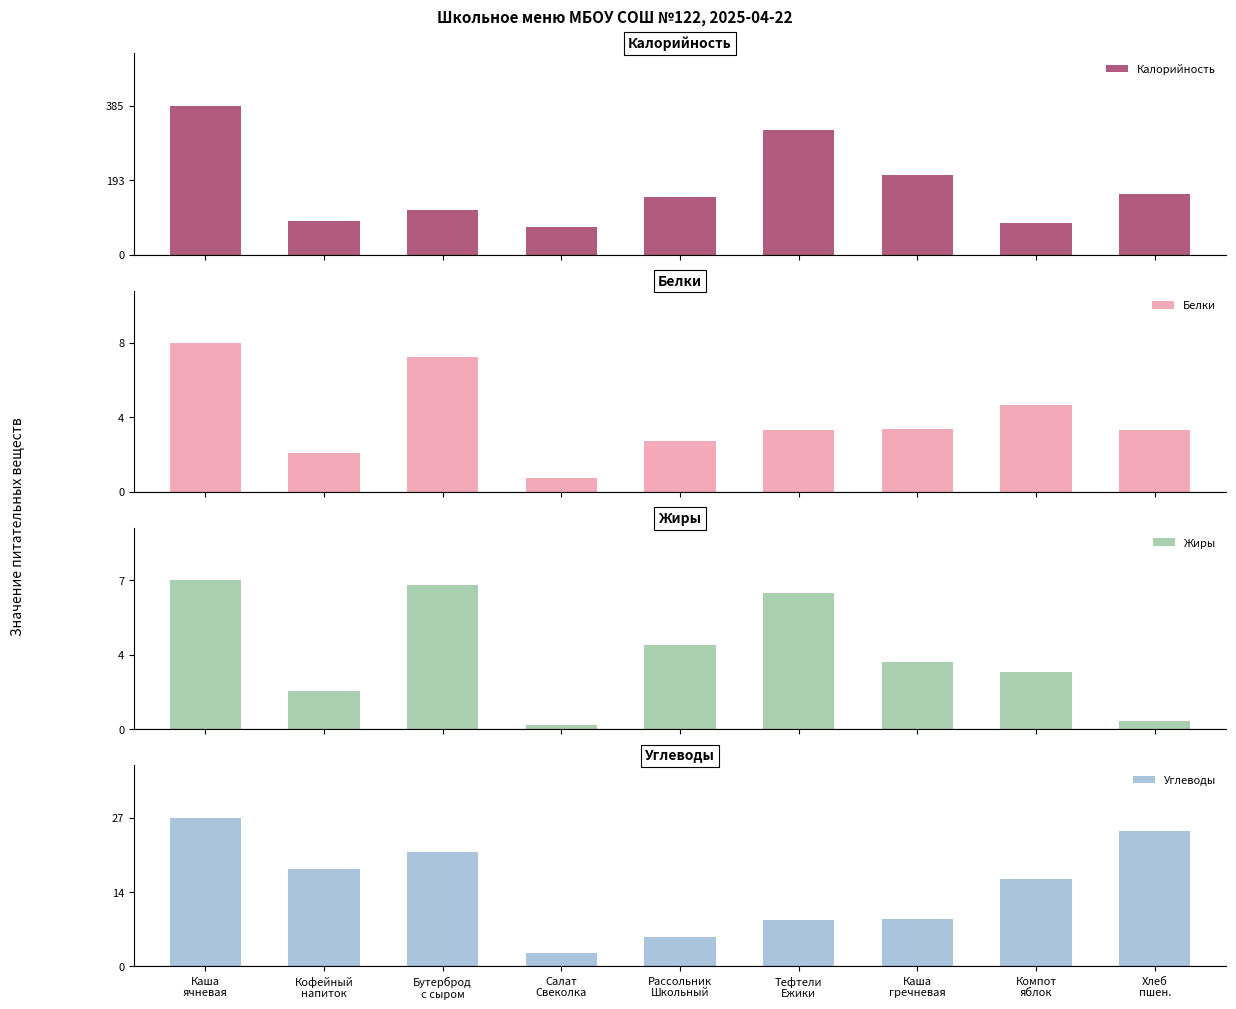

How many values in the Белки series are below 3?

3